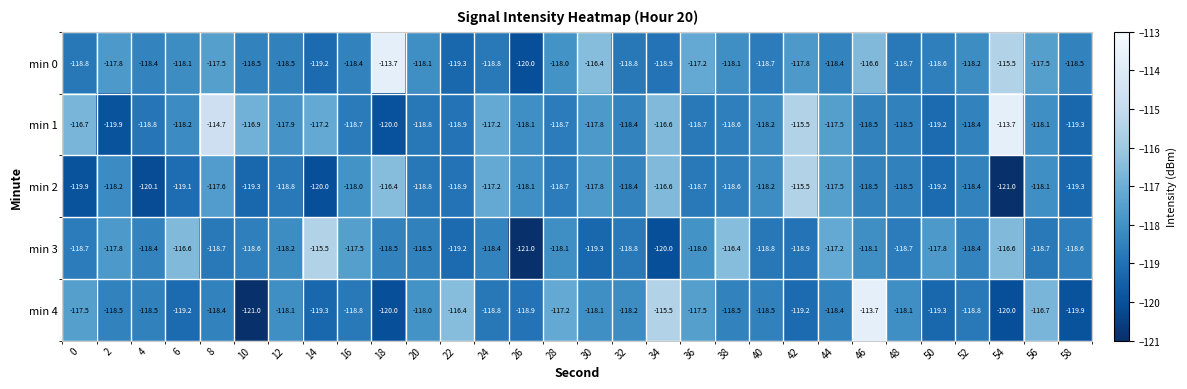

Which series changed the most between 10 and 36?

min 4